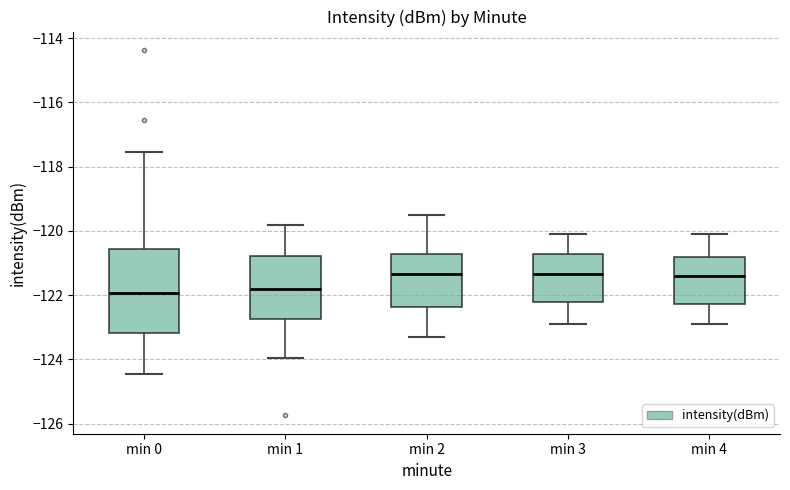

Comparing the boxes themselves (not the whiskers), which one is the tallest?

min 0